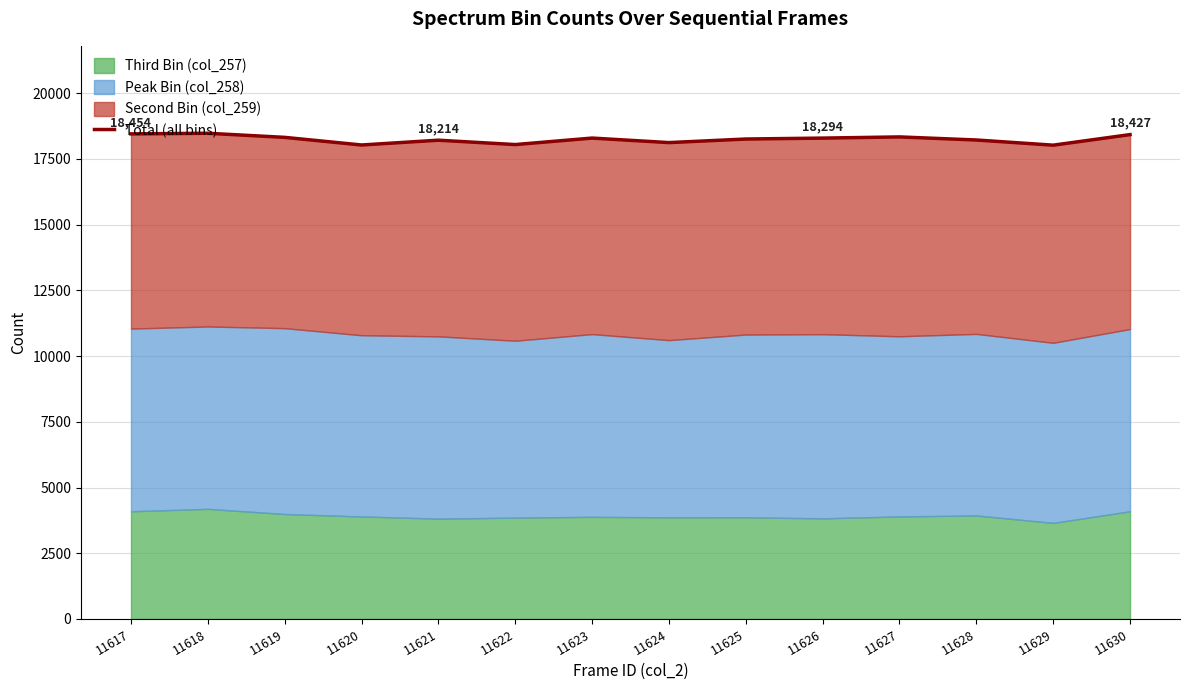

What value does the data have at 11627?

18339